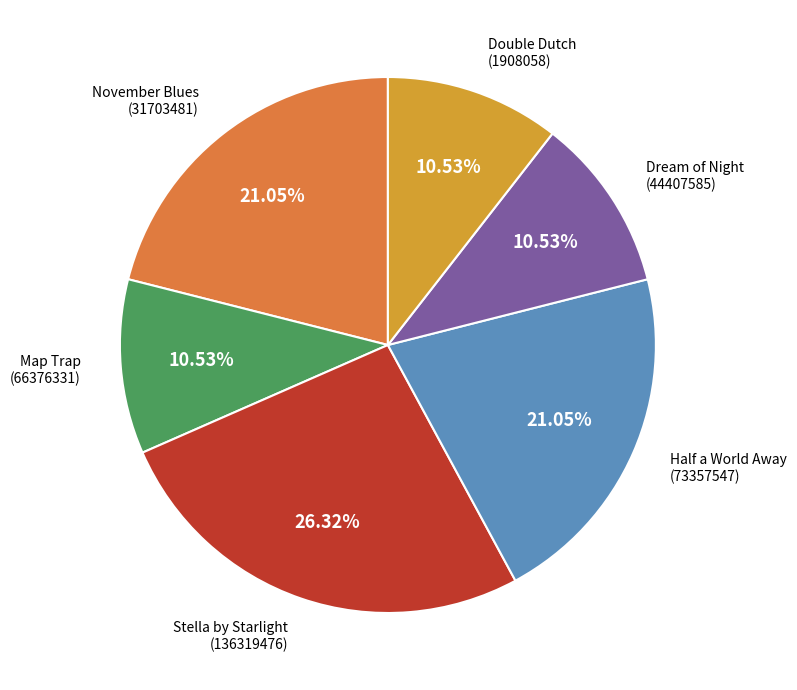

Is there any slice that represents more than half of the pie?

No